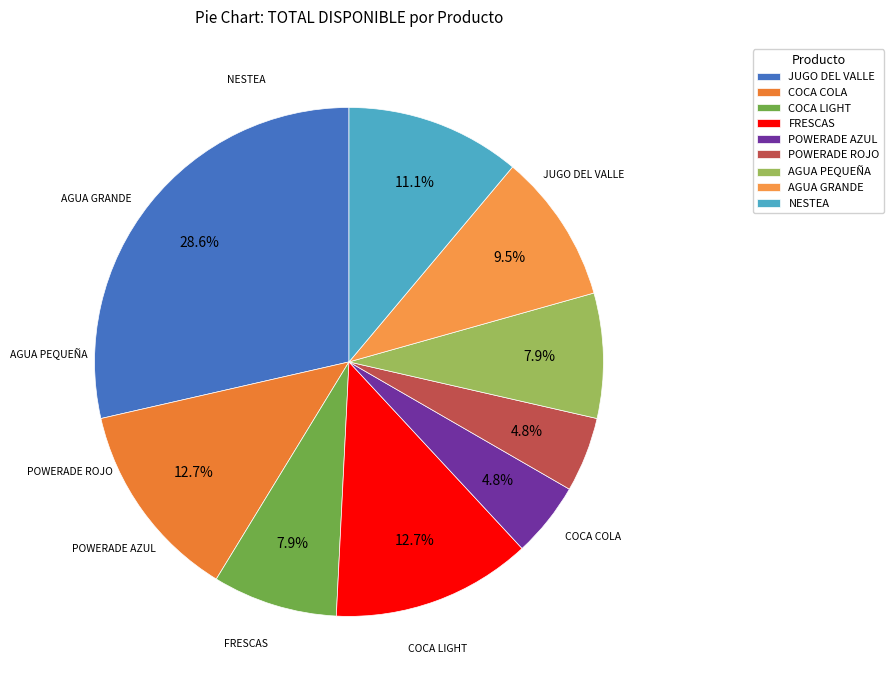

Which slice is the largest?

JUGO DEL VALLE